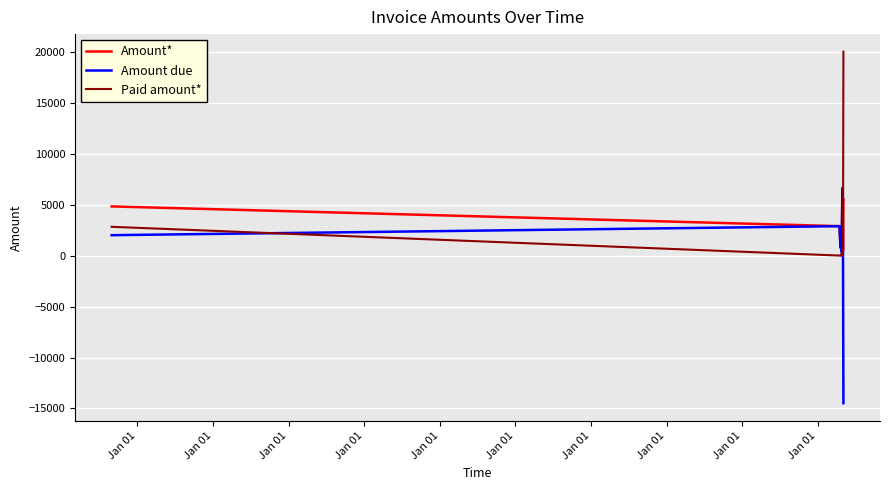

What is the maximum value shown in the chart?

20000.0